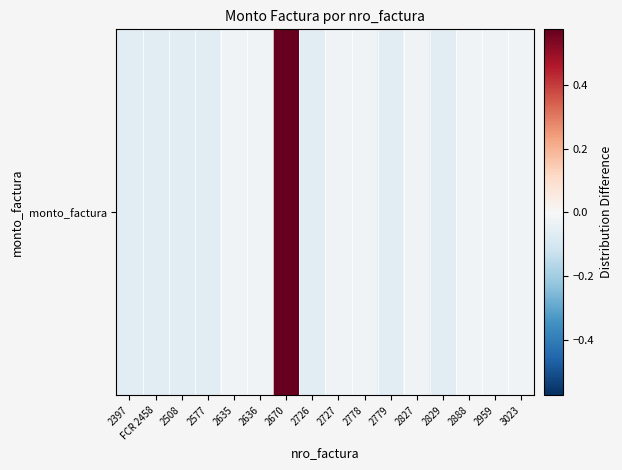

Where is the data nearest to the value 0?

2635